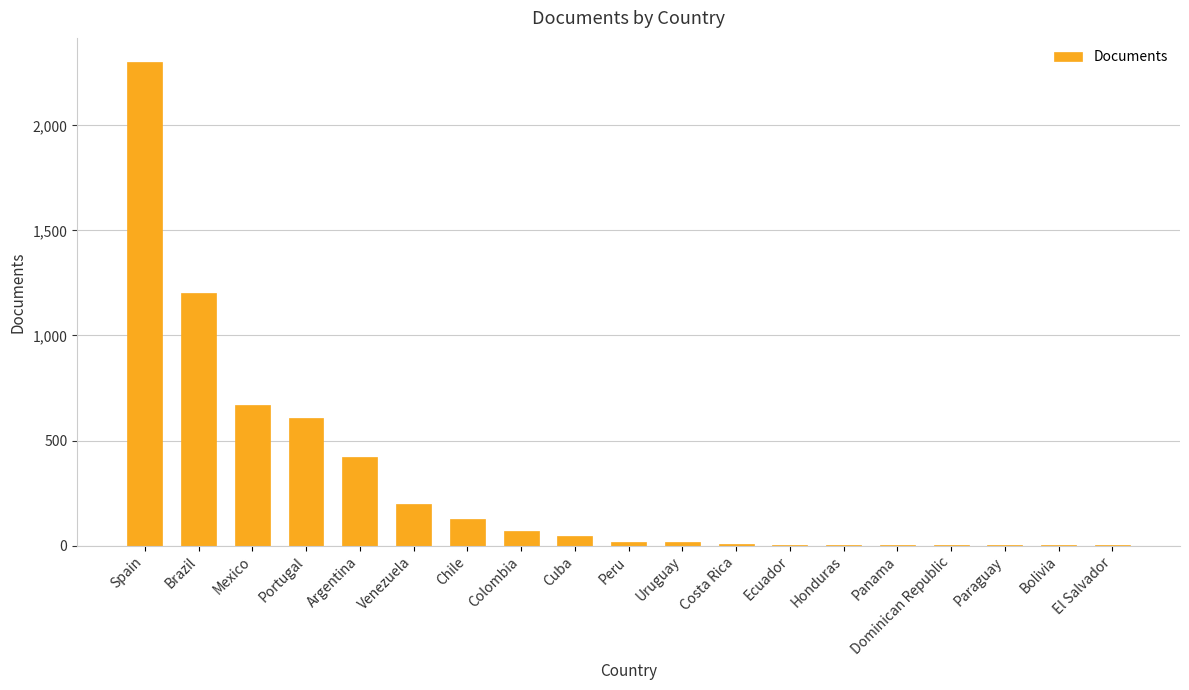

What is the sum of all values?

5695